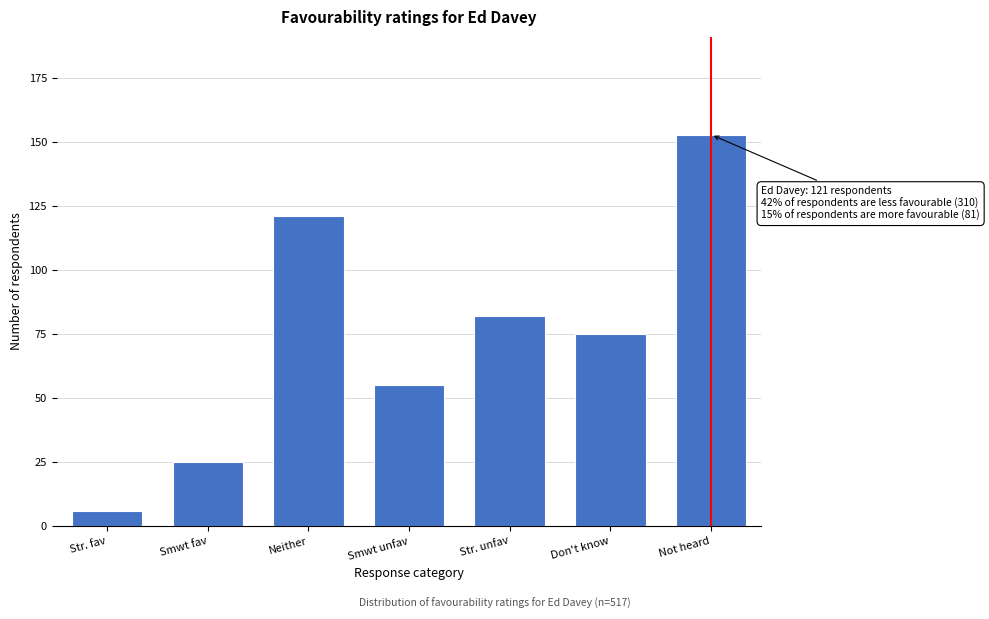

Reading left to right, list all the values displayed in this chart.

Str. fav=6	Smwt fav=25	Neither=121	Smwt unfav=55	Str. unfav=82	Don't know=75	Not heard=153